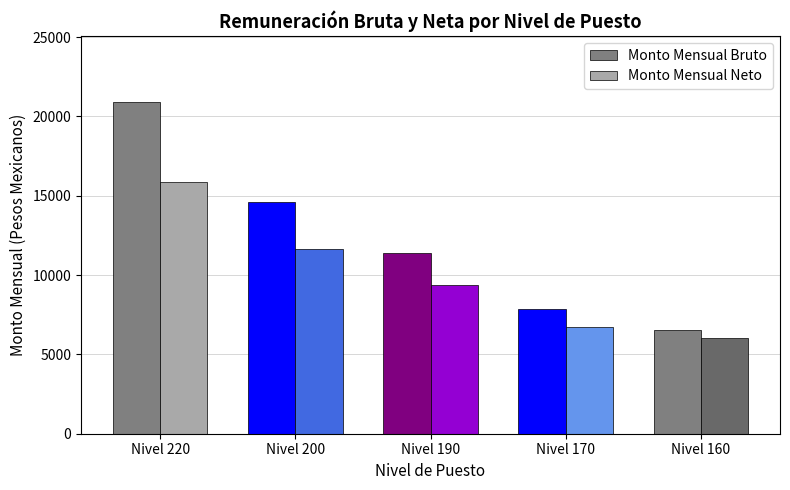

What is the minimum value for Monto Mensual Bruto?

6535.0